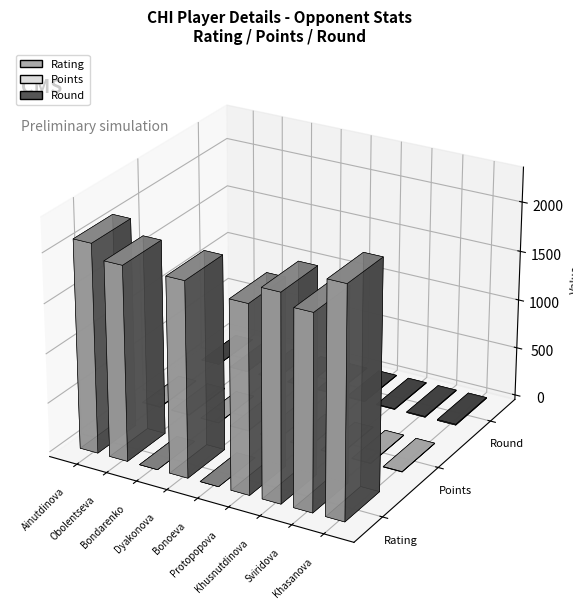

Are the bars horizontal?

No